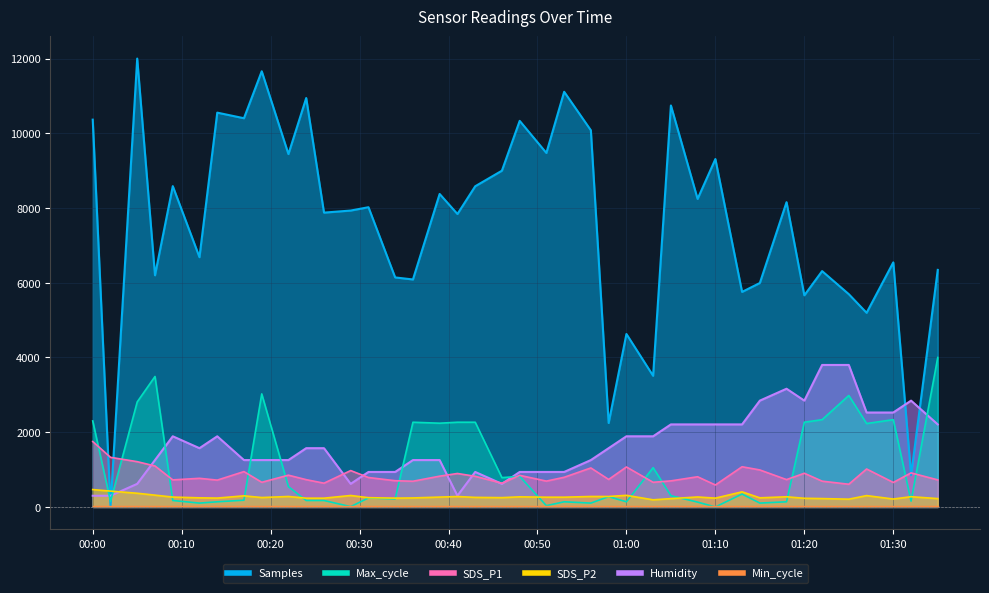

How many times do Samples and SDS_P2 cross each other?

2